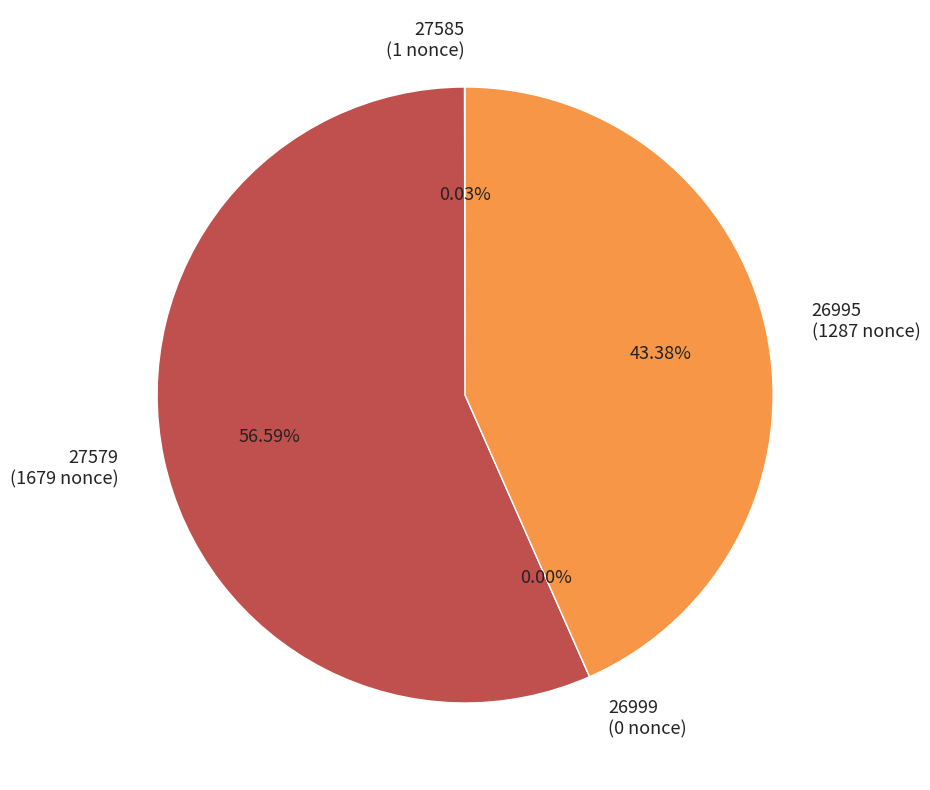

How many segments does this pie chart have?

4